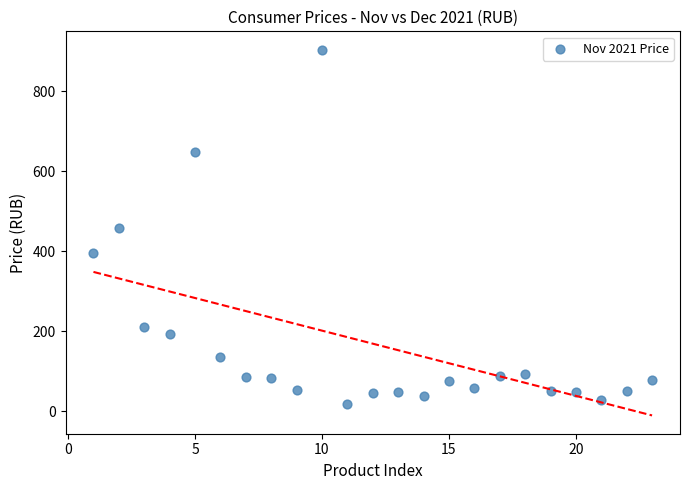

What is the range of X values (max minus min)?

22.0